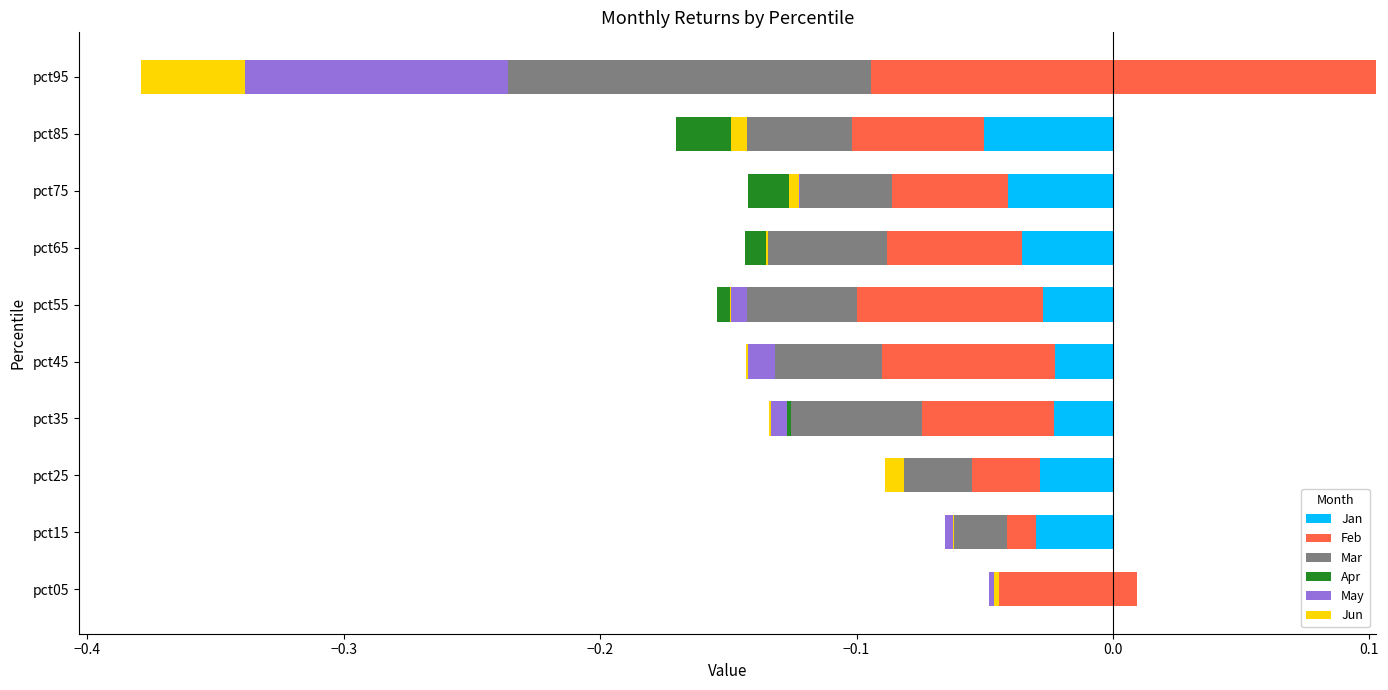

How many groups of bars are there?

10